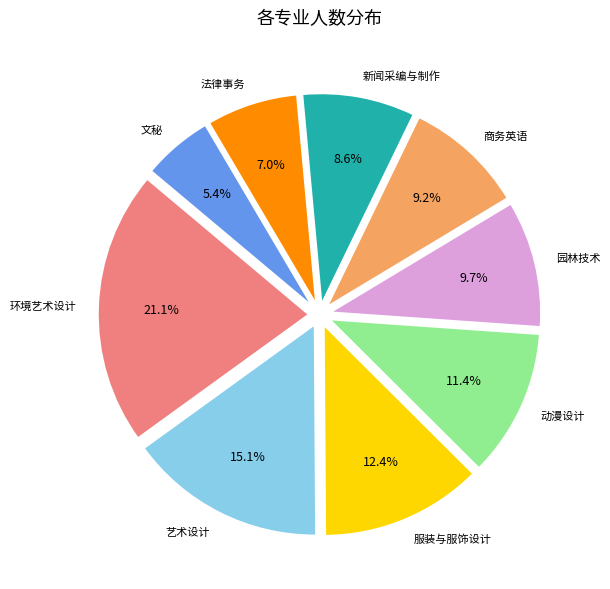

What is the total percentage of 环境艺术设计 and 商务英语?

30.3%